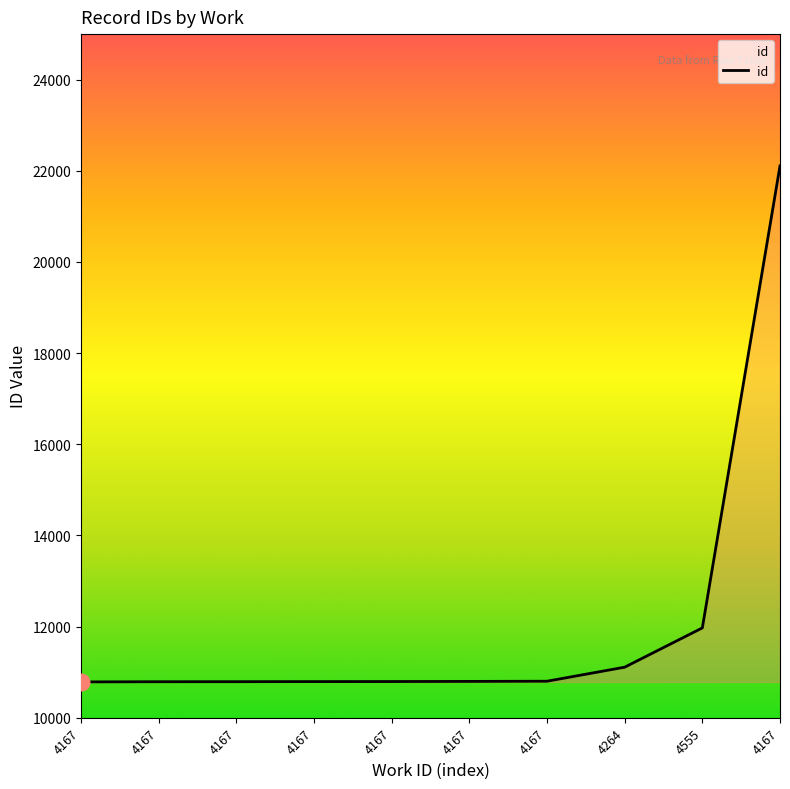

How many lines are shown in the chart?

1